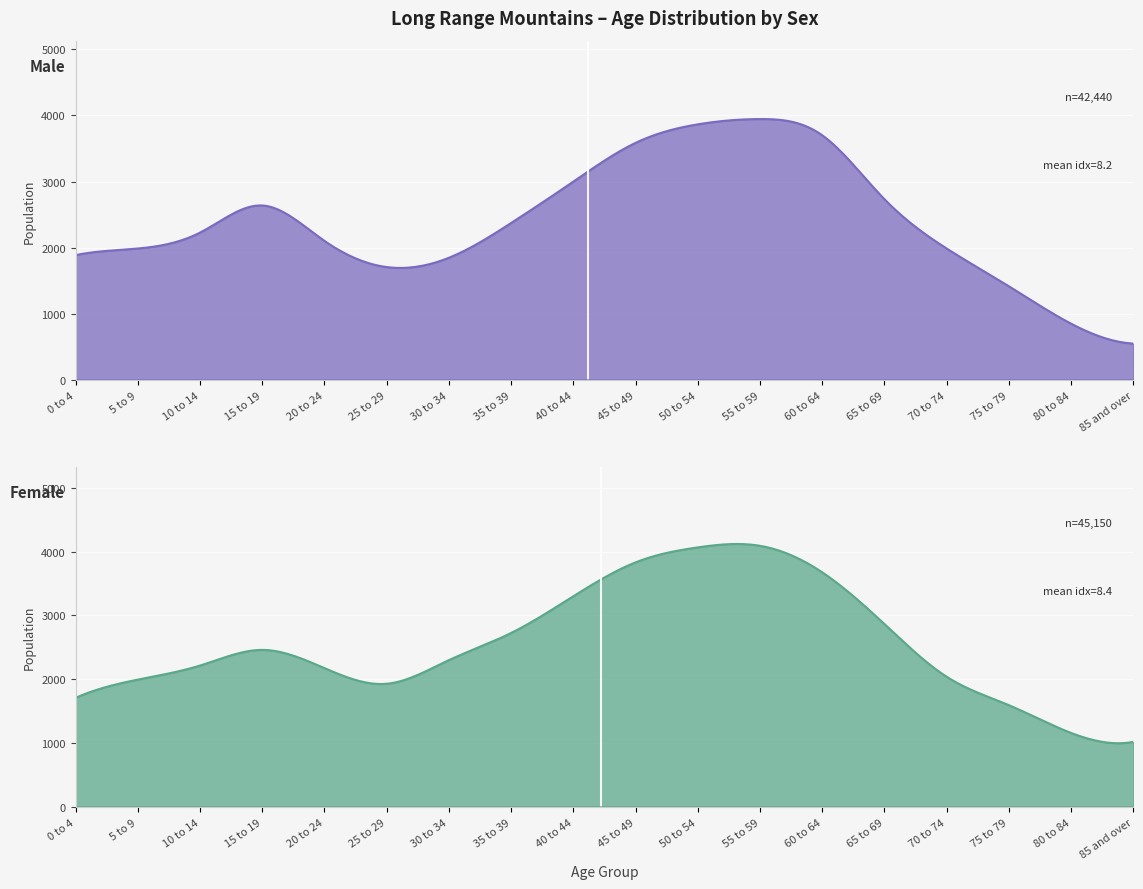

What is the difference between the highest and lowest values at 5?

220